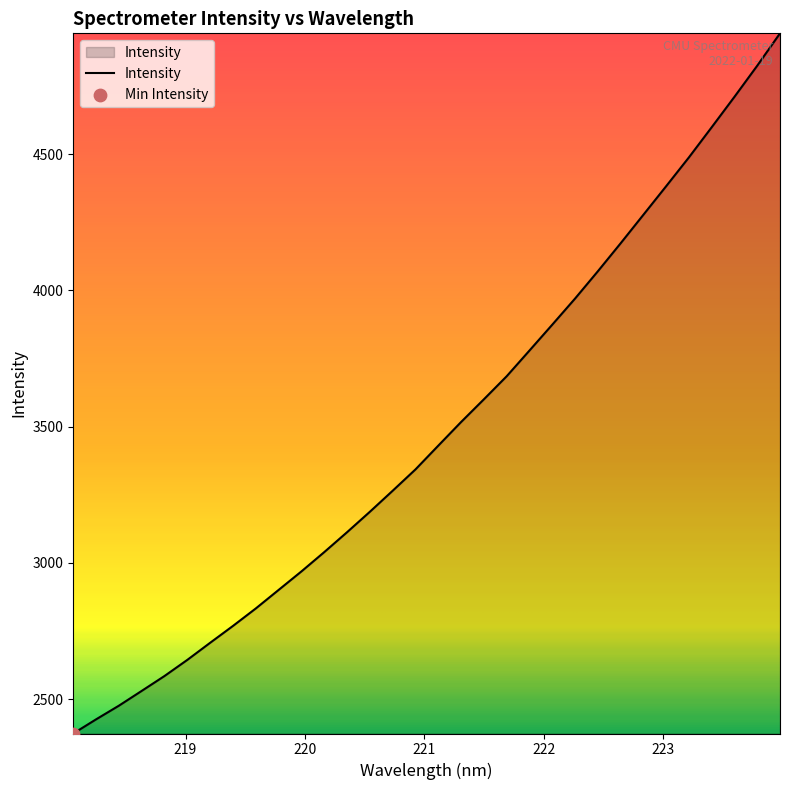

What is the minimum value shown in the chart?

2373.4